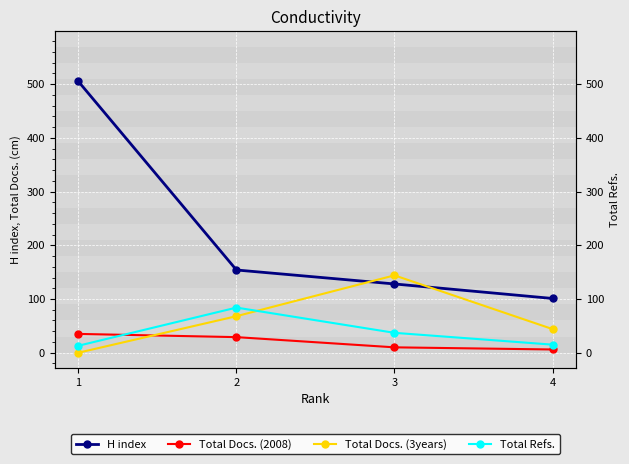

What is the value of the H index point at the 1st from the left?

505